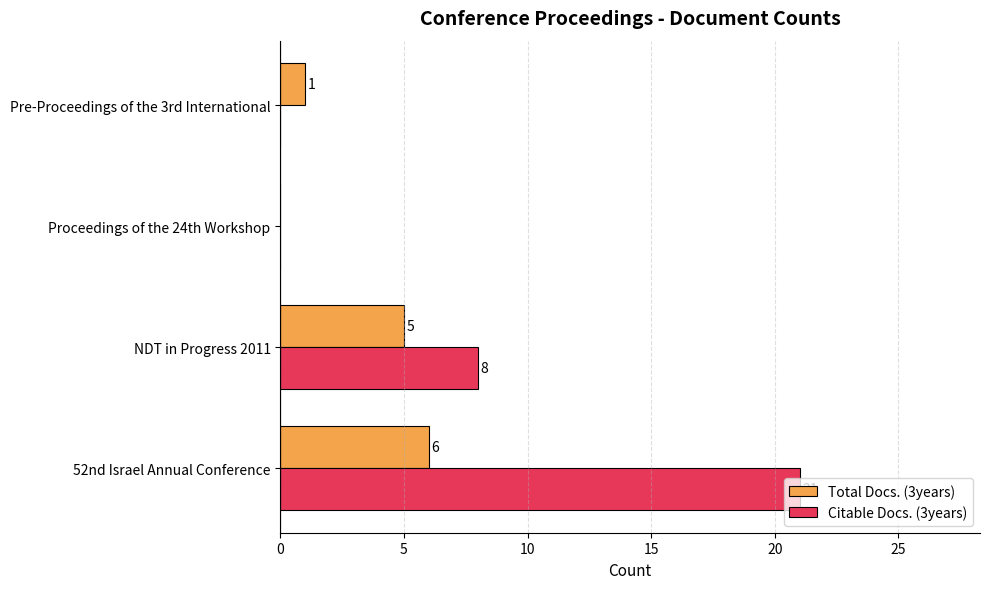

Where is Citable Docs. (3years) nearest to the value 10?

NDT in Progress 2011